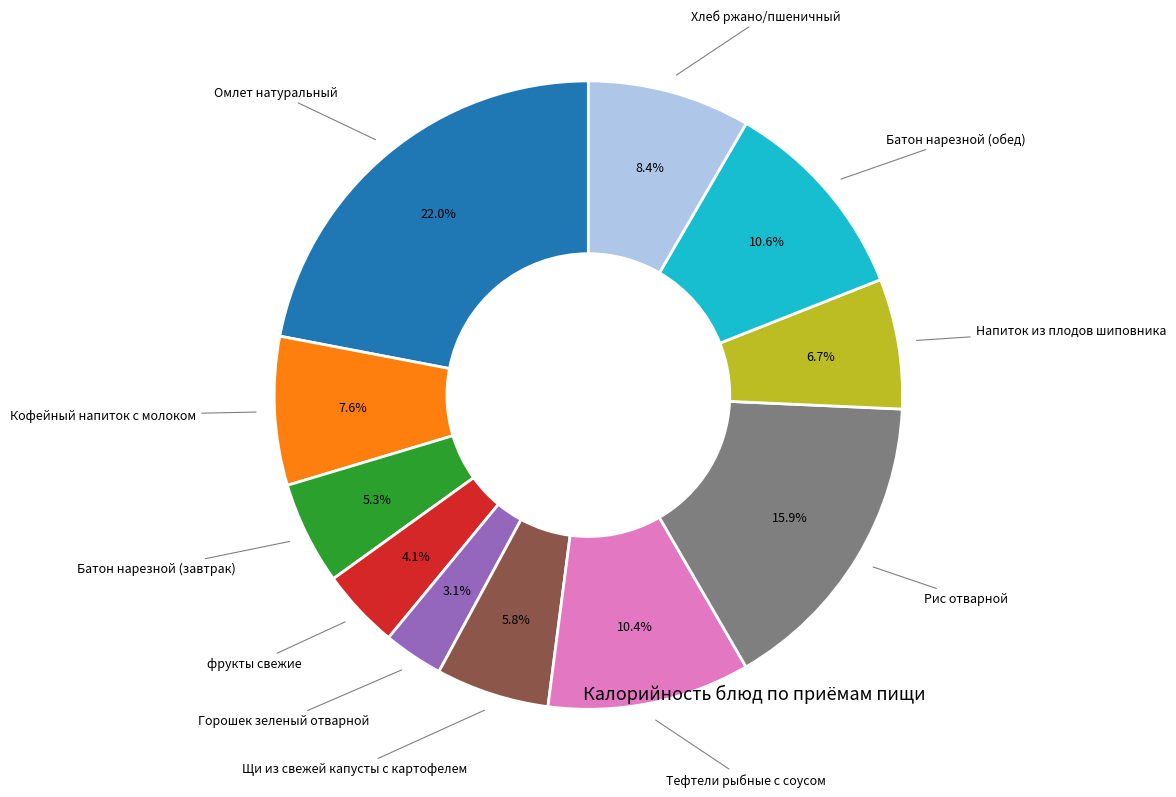

Is there any slice that represents more than half of the pie?

No